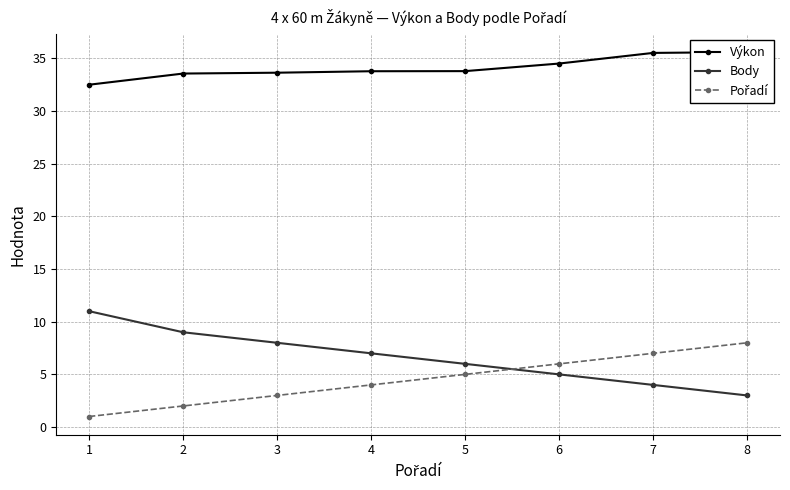

Between 3 and 6, which is larger?

6